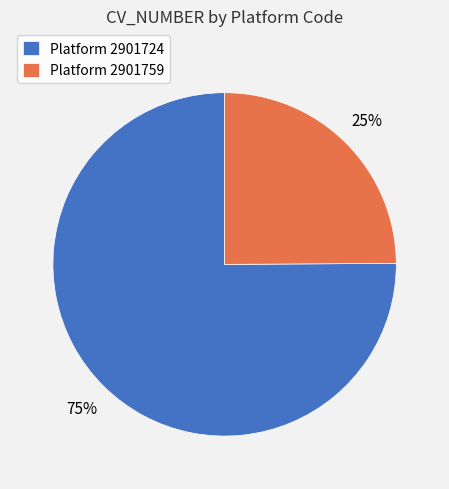

Count the number of slices in the pie.

2